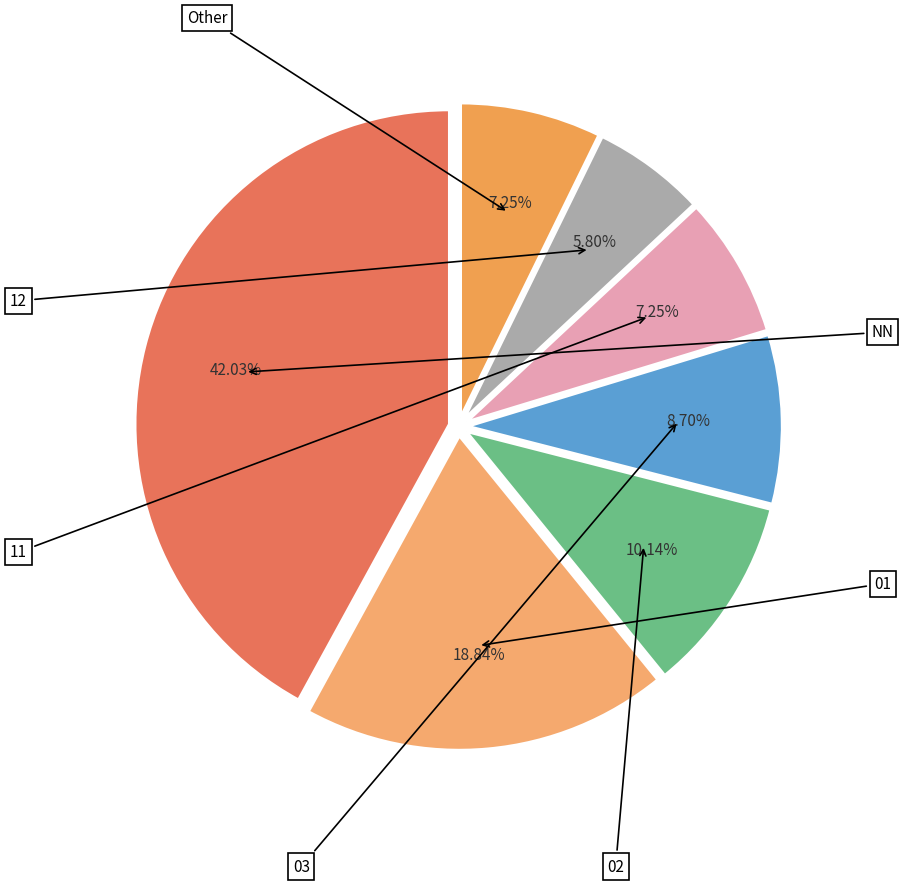

How many segments does this pie chart have?

7